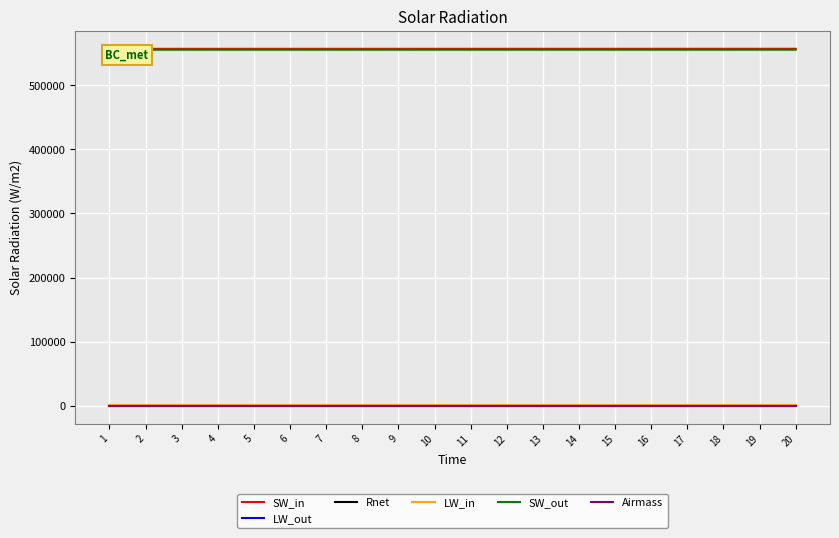

What is the difference between the second highest and second lowest values in the SW_in series?

51.0